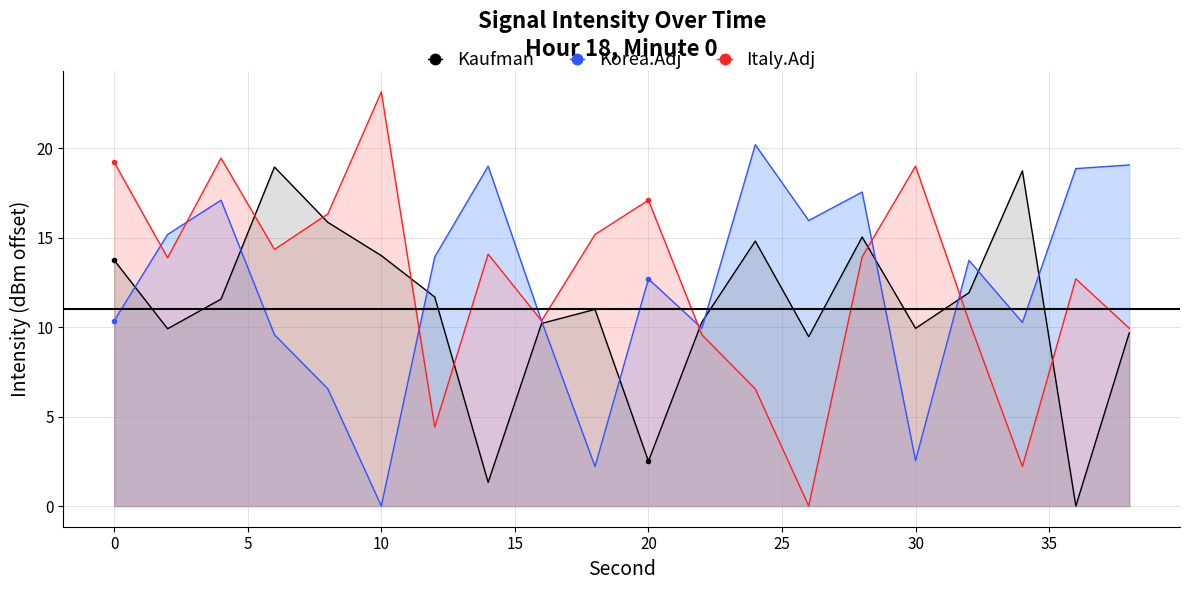

Rank the series by their maximum value, from lowest to highest.

Kaufman, Korea.Adj, Italy.Adj